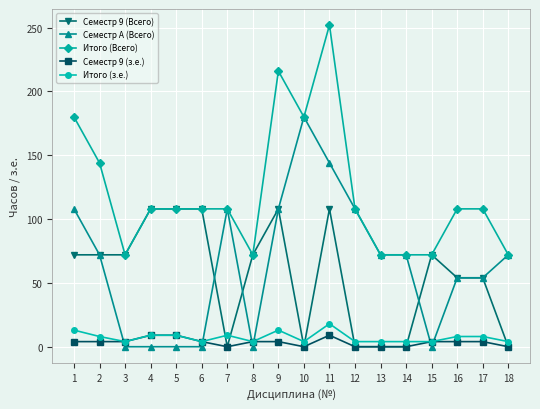

At how many categories does at least one series exceed 220?

1